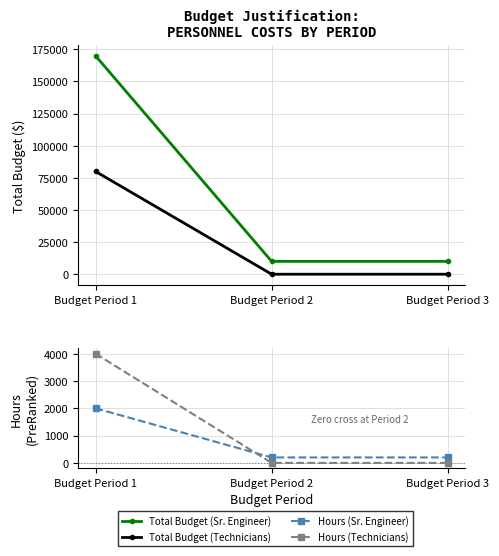

What is the difference between the maximum and minimum values in the Sr. Engineer (EXAMPLE!!!) series?

1800